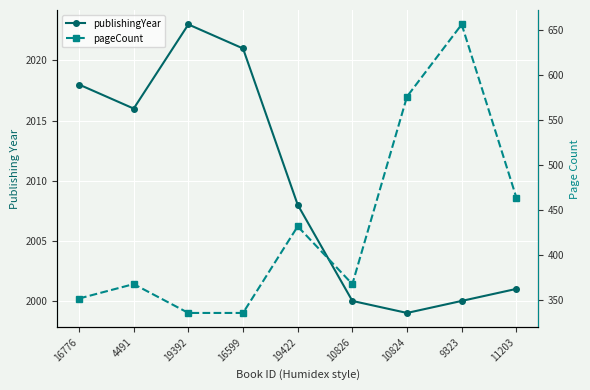

At which label does pageCount reach its peak?

9323